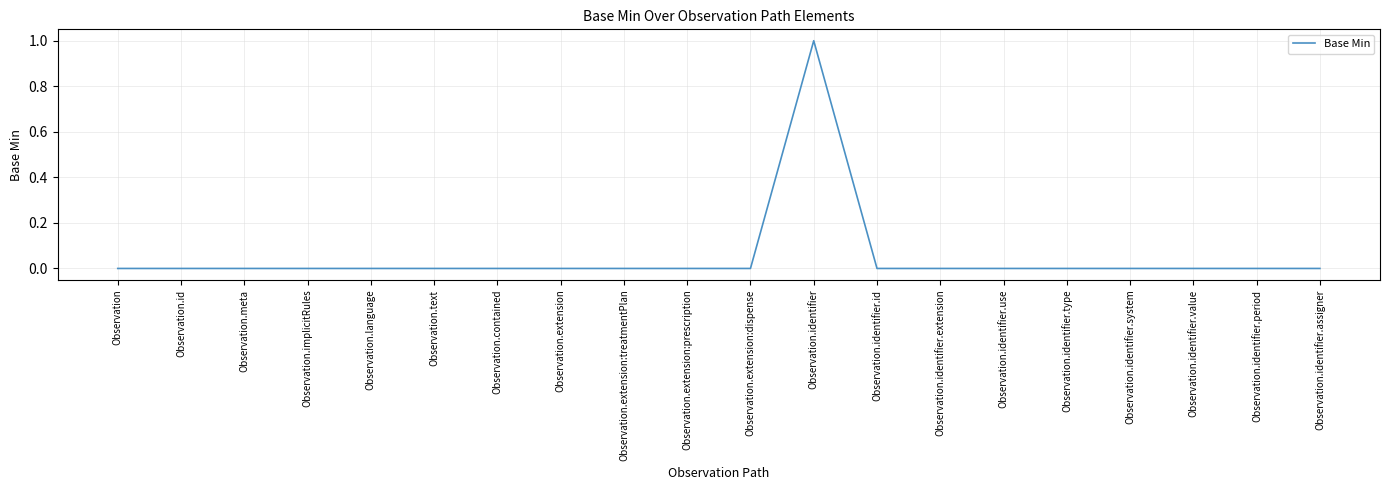

What position from the right is Observation.identifier.assigner?

1